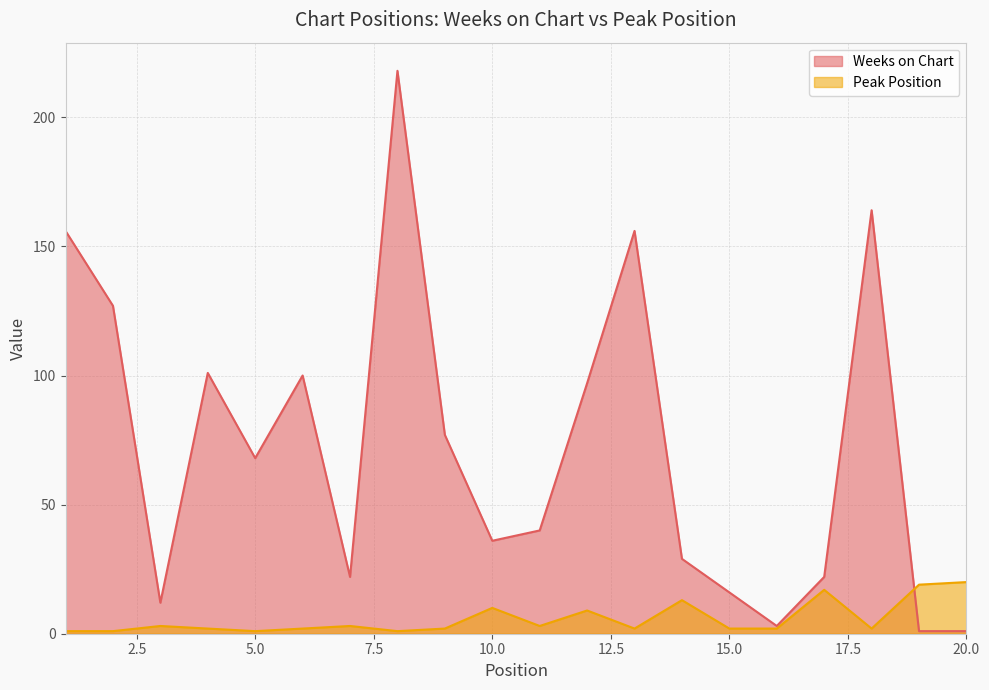

Which has a higher value, 7 or 20?

7